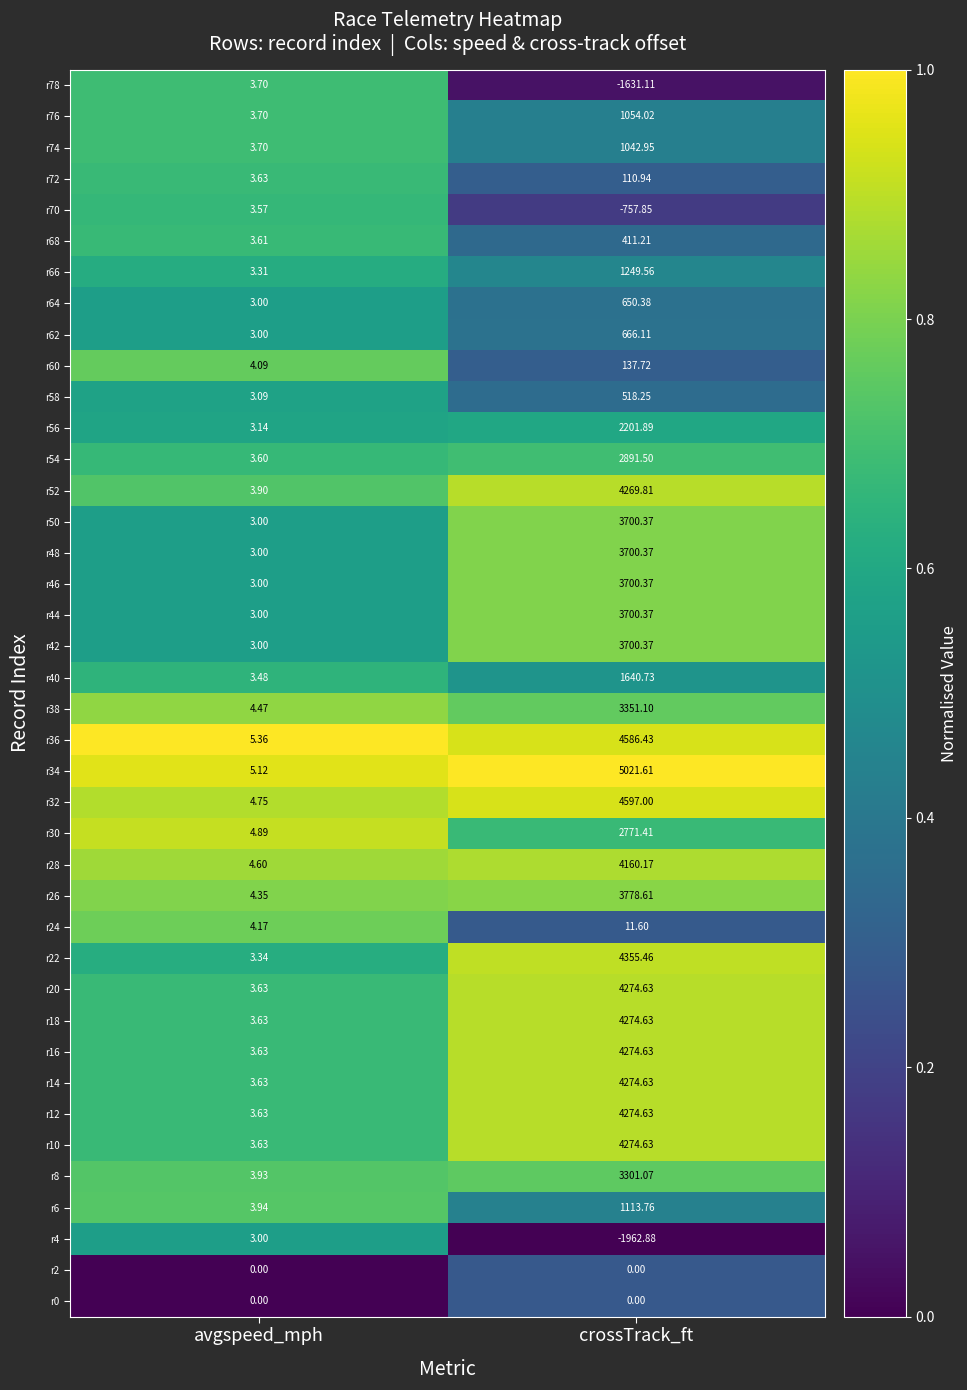

At which label does r70 first exceed 3?

avgspeed_mph